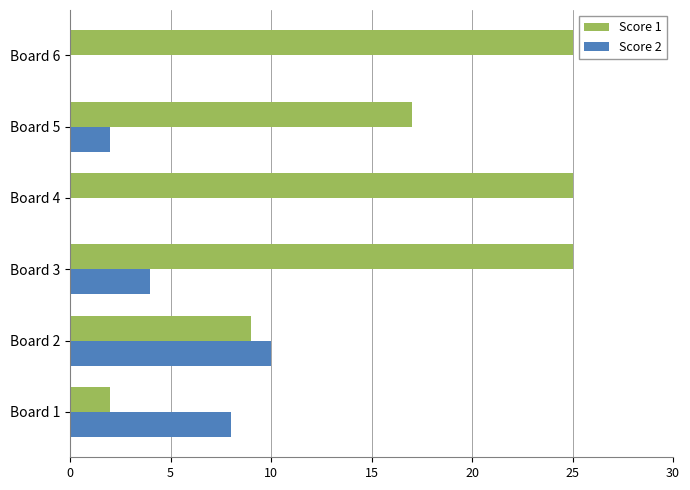

Between Board 3 and Board 5, which series saw the biggest shift?

Score 1